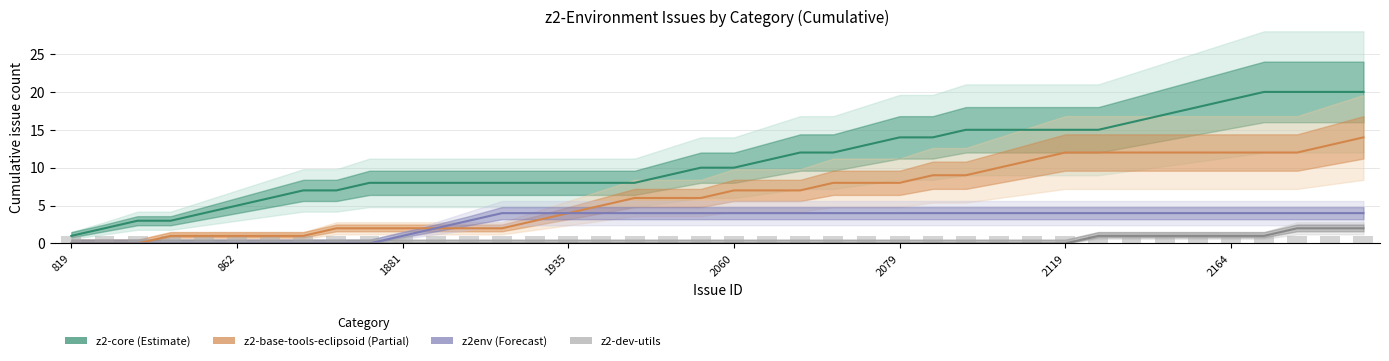

The value of z2-dev-utils at 34 is 1. True or false?

False